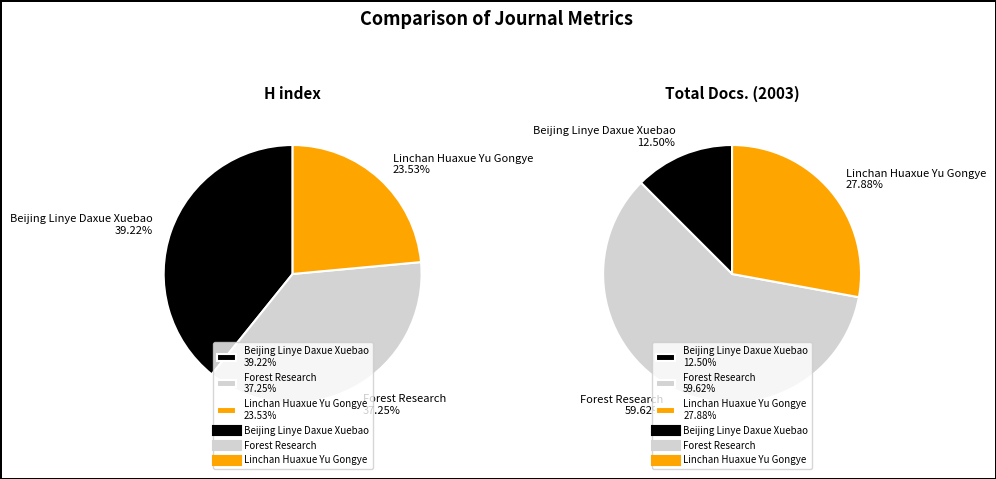

What is the largest slice in the pie chart?

Forest Research